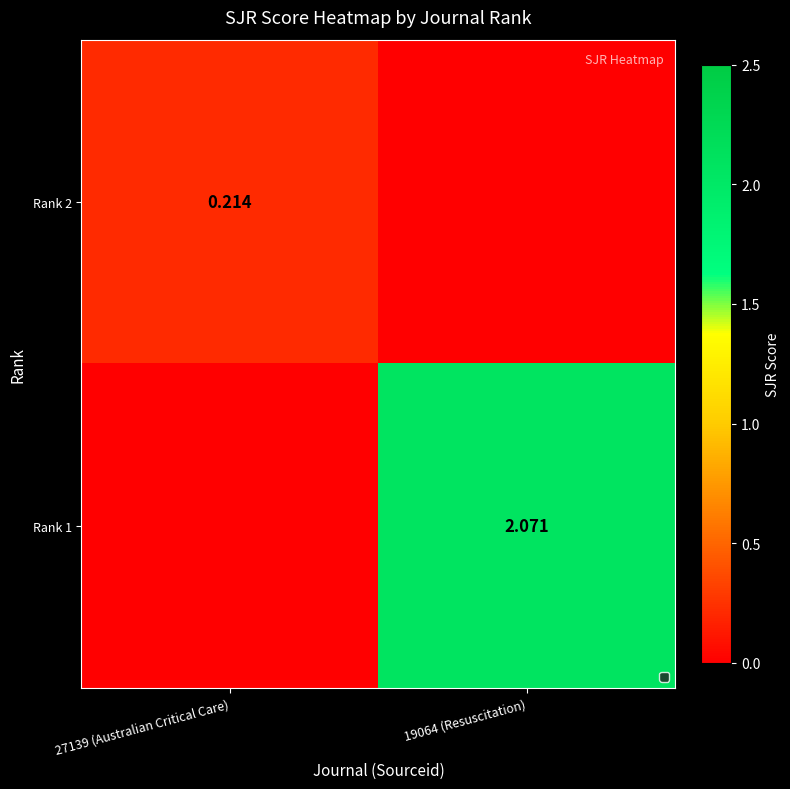

How many positive values does the Rank 1 series have?

1